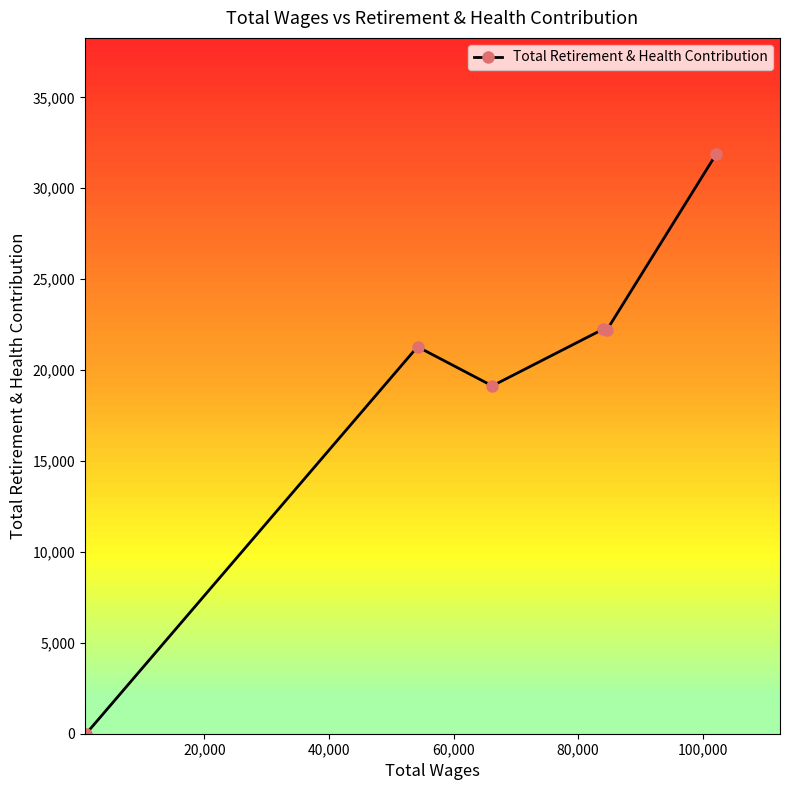

True or false: the data has more than 0 interior local peaks.

True